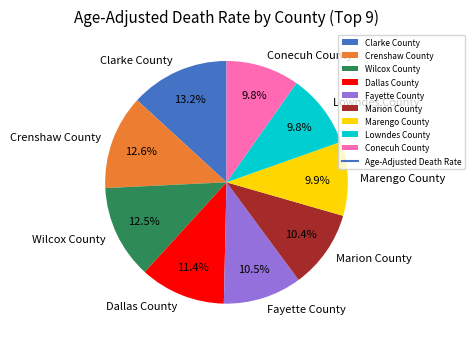

What percentage is NOT represented by Fayette County?

89.5%